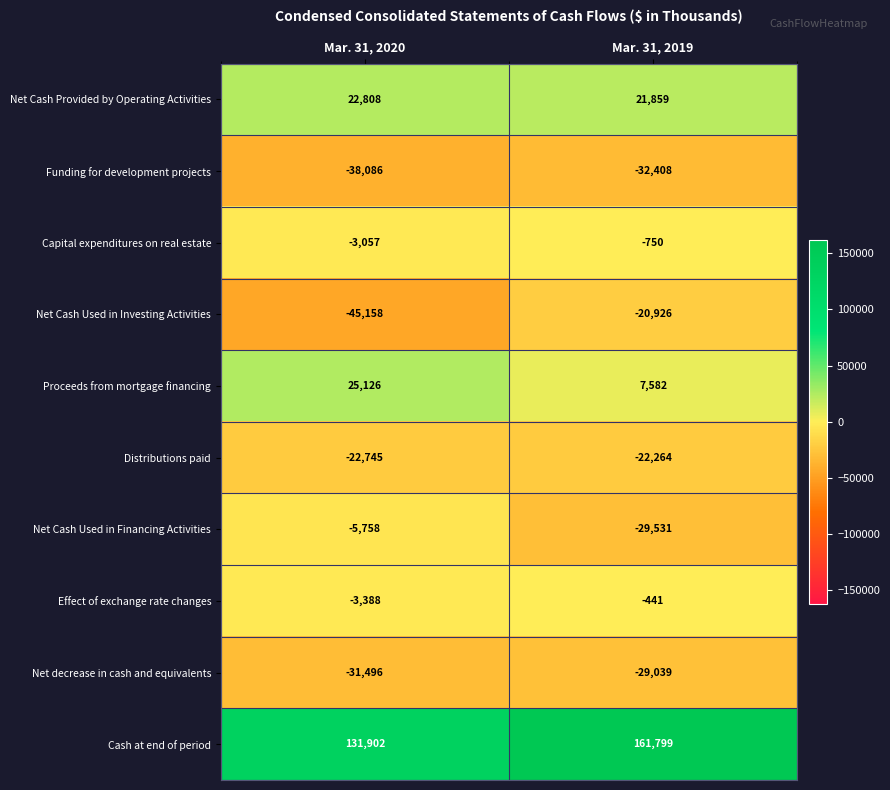

What is the lowest value of the Funding for development projects series?

-38086